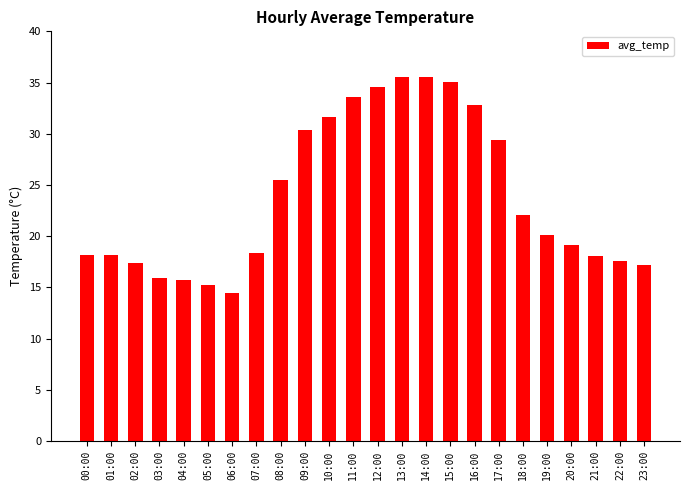

Where is the data nearest to the value 25?

08:00